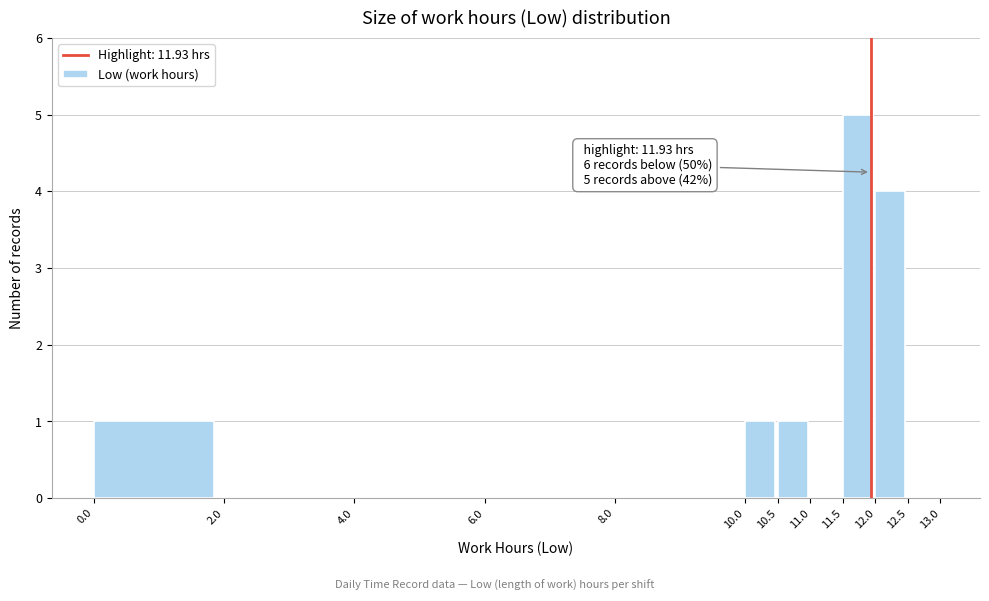

Over which range of the x-axis is the bar tallest?

11.5 to 12.0